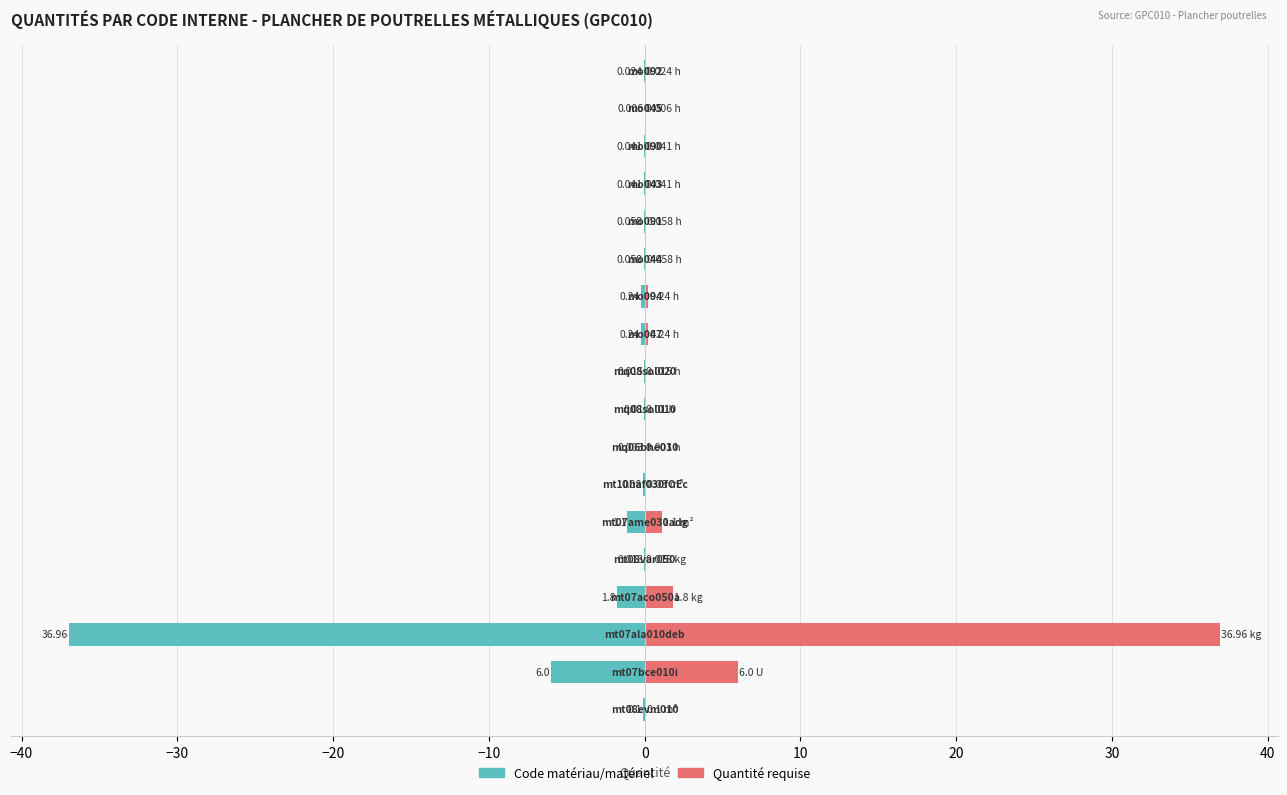

The Quantité requise series shows 2.2 at −40. True or false?

False